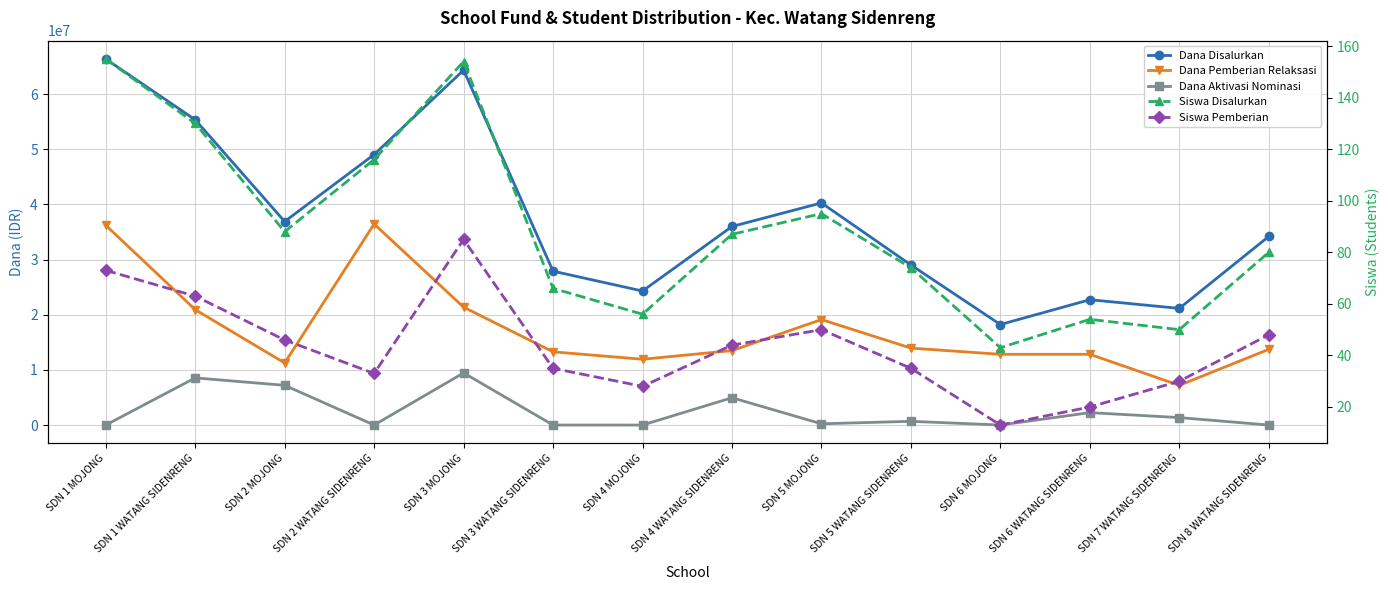

What is the label of the 11th point from the right?

SDN 2 WATANG SIDENRENG